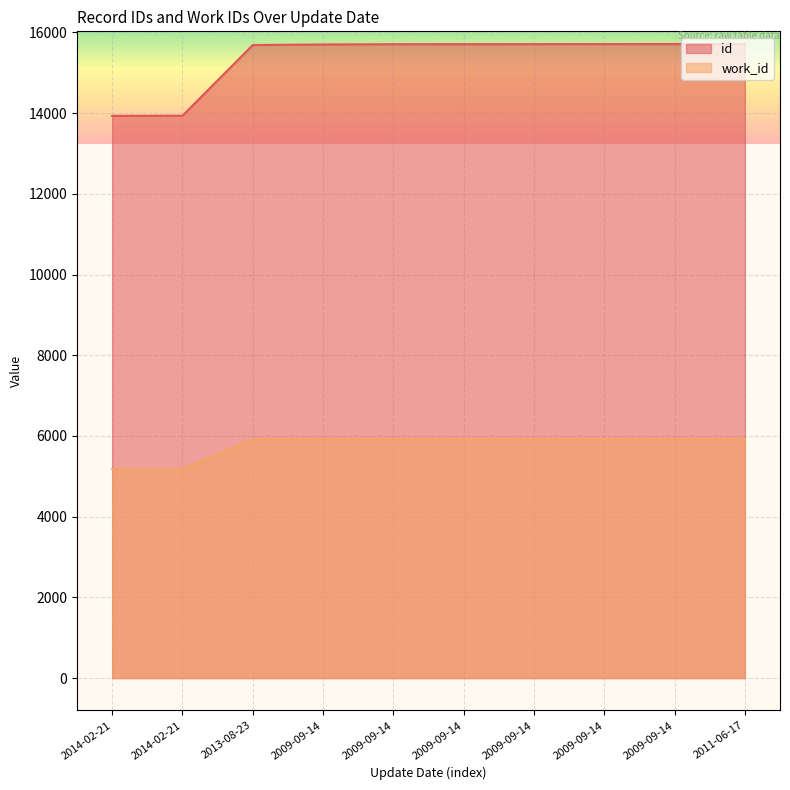

Which has a higher value, 2009-09-14 or 2014-02-21?

2009-09-14